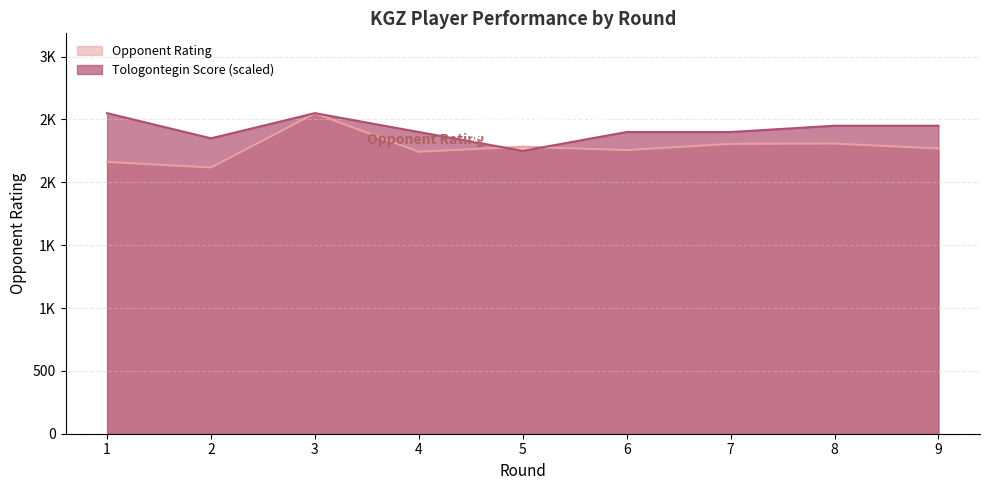

Reading left to right, what are all the values shown in this chart?

Opponent Rating: 1=2162	2=2118	3=2548	4=2243	5=2283	6=2256	7=2306	8=2308	9=2269
Tologontegin Score: 1=2550	2=2350	3=2550	4=2400	5=2250	6=2400	7=2400	8=2450	9=2450